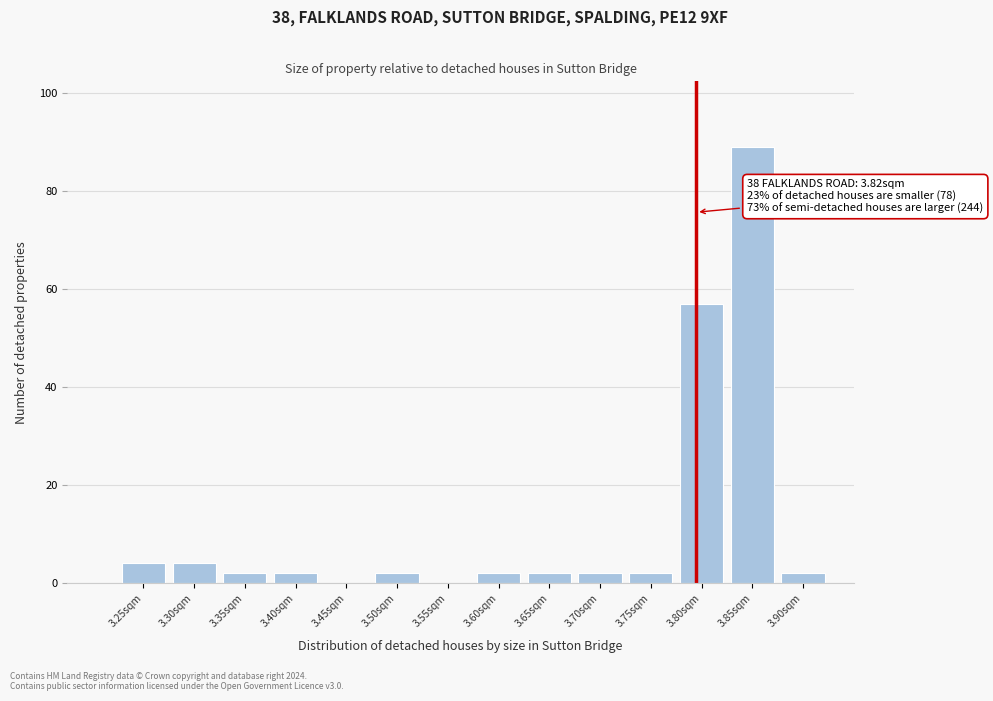

Reading left to right, what are all the values shown in this chart?

3.25sqm=4	3.30sqm=4	3.35sqm=2	3.40sqm=2	3.45sqm=0	3.50sqm=2	3.55sqm=0	3.60sqm=2	3.65sqm=2	3.70sqm=2	3.75sqm=2	3.80sqm=57	3.85sqm=89	3.90sqm=2